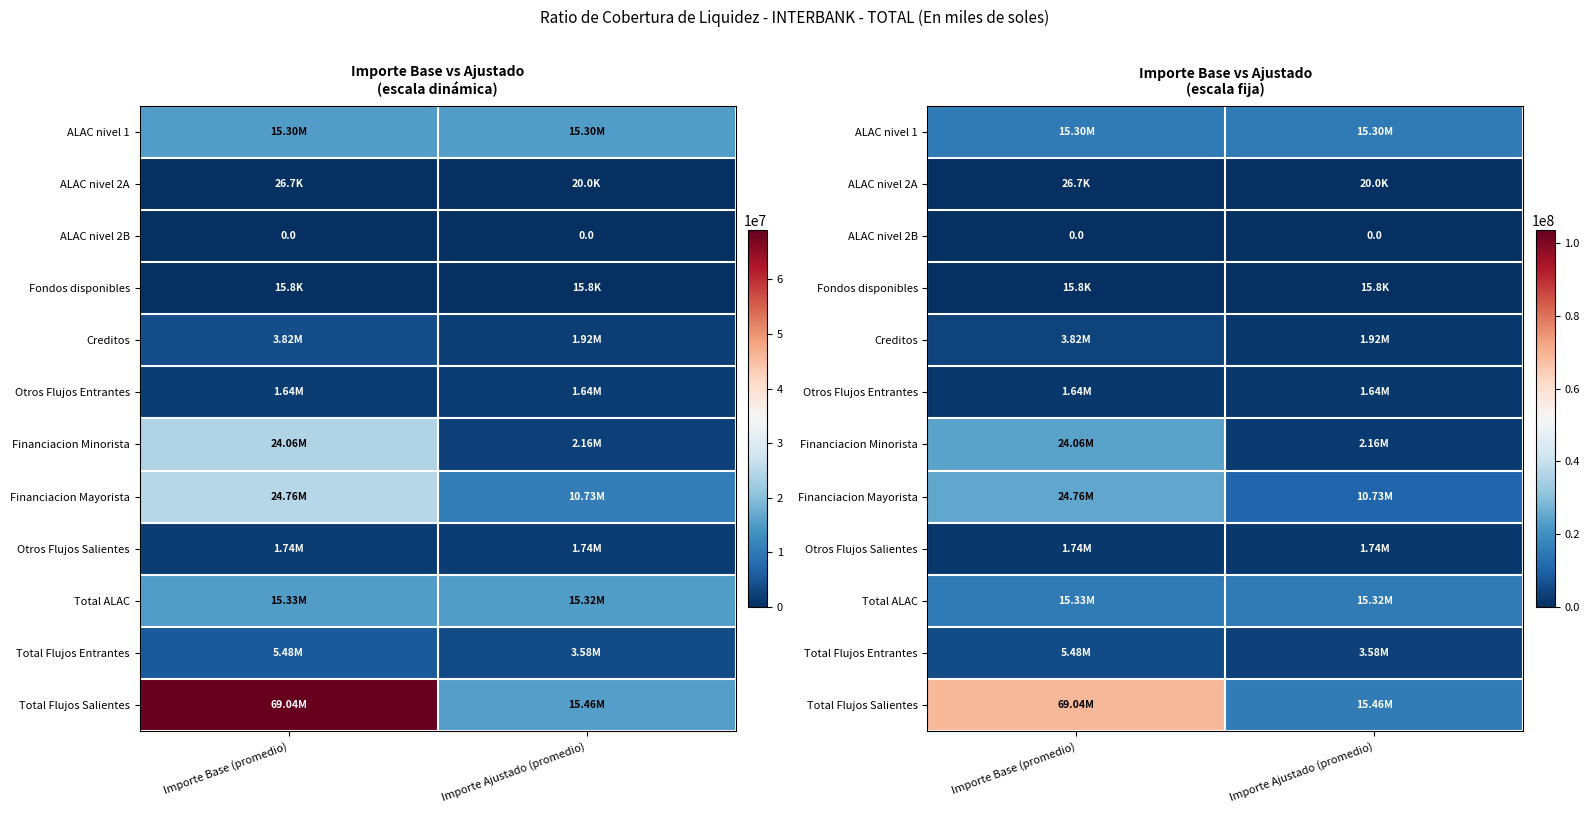

At how many categories does at least one series exceed 24700413?

1